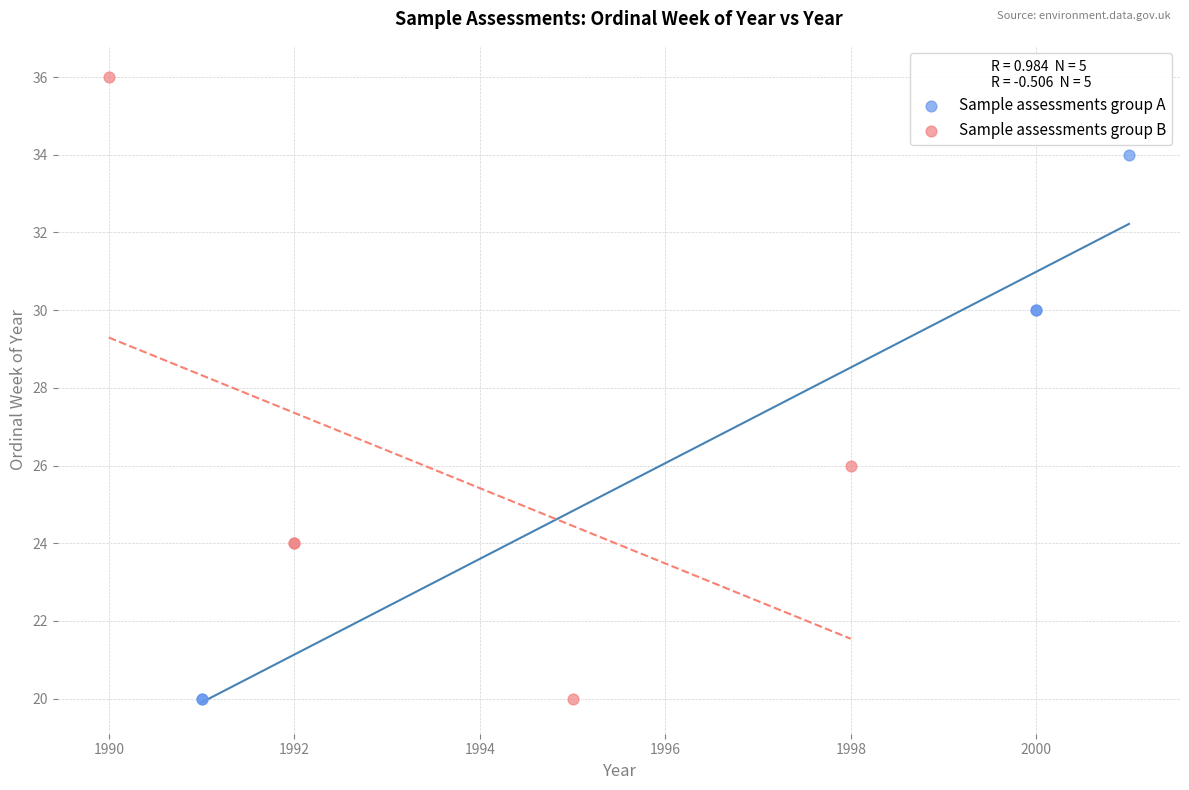

What are all the series names shown in the legend?

Sample assessments group A, Sample assessments group B